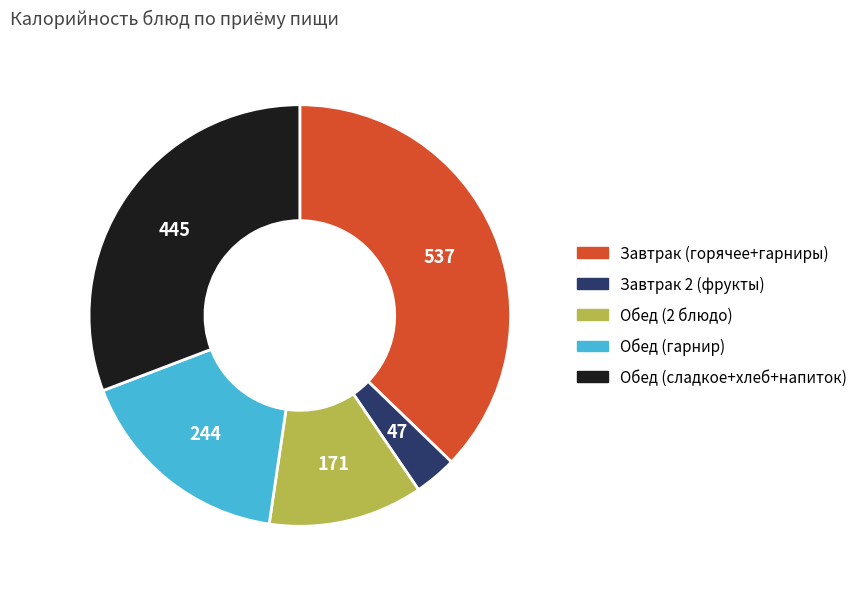

Is it true that Обед (2 блюдо) is 1% of the pie?

False